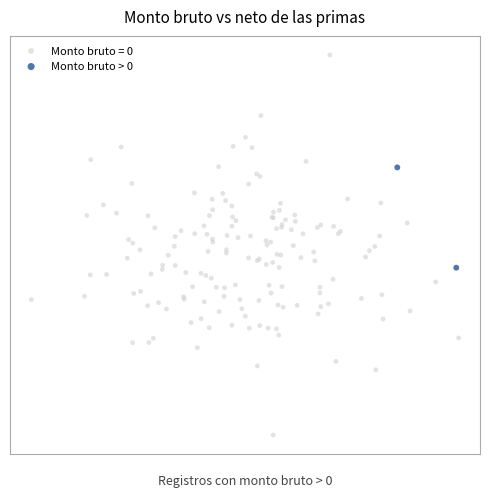

What are all the series names shown in the legend?

Monto bruto = 0, Monto bruto > 0